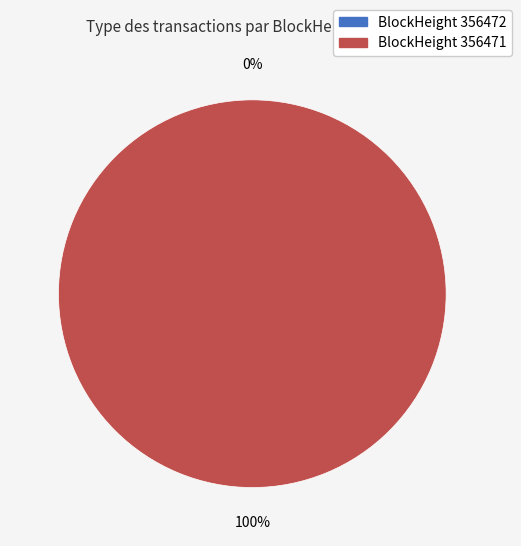

Which category has the smallest portion of the pie?

356472